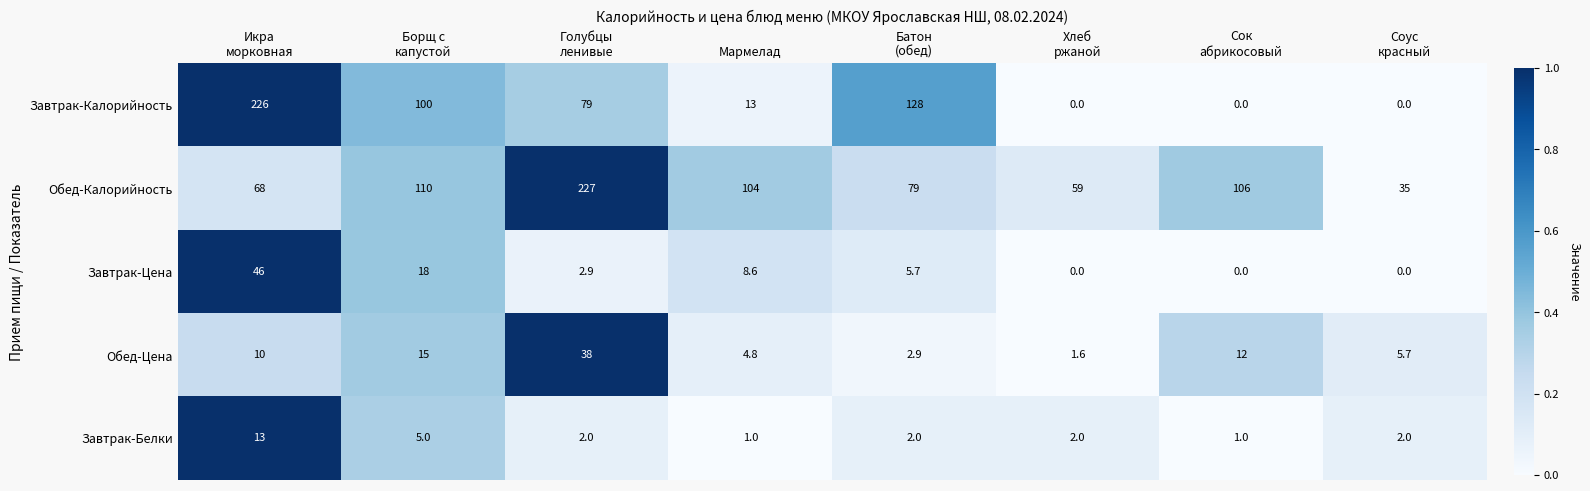

Between Борщ с
капустой and Голубцы
ленивые, which series saw the biggest shift?

Обед-Калорийность